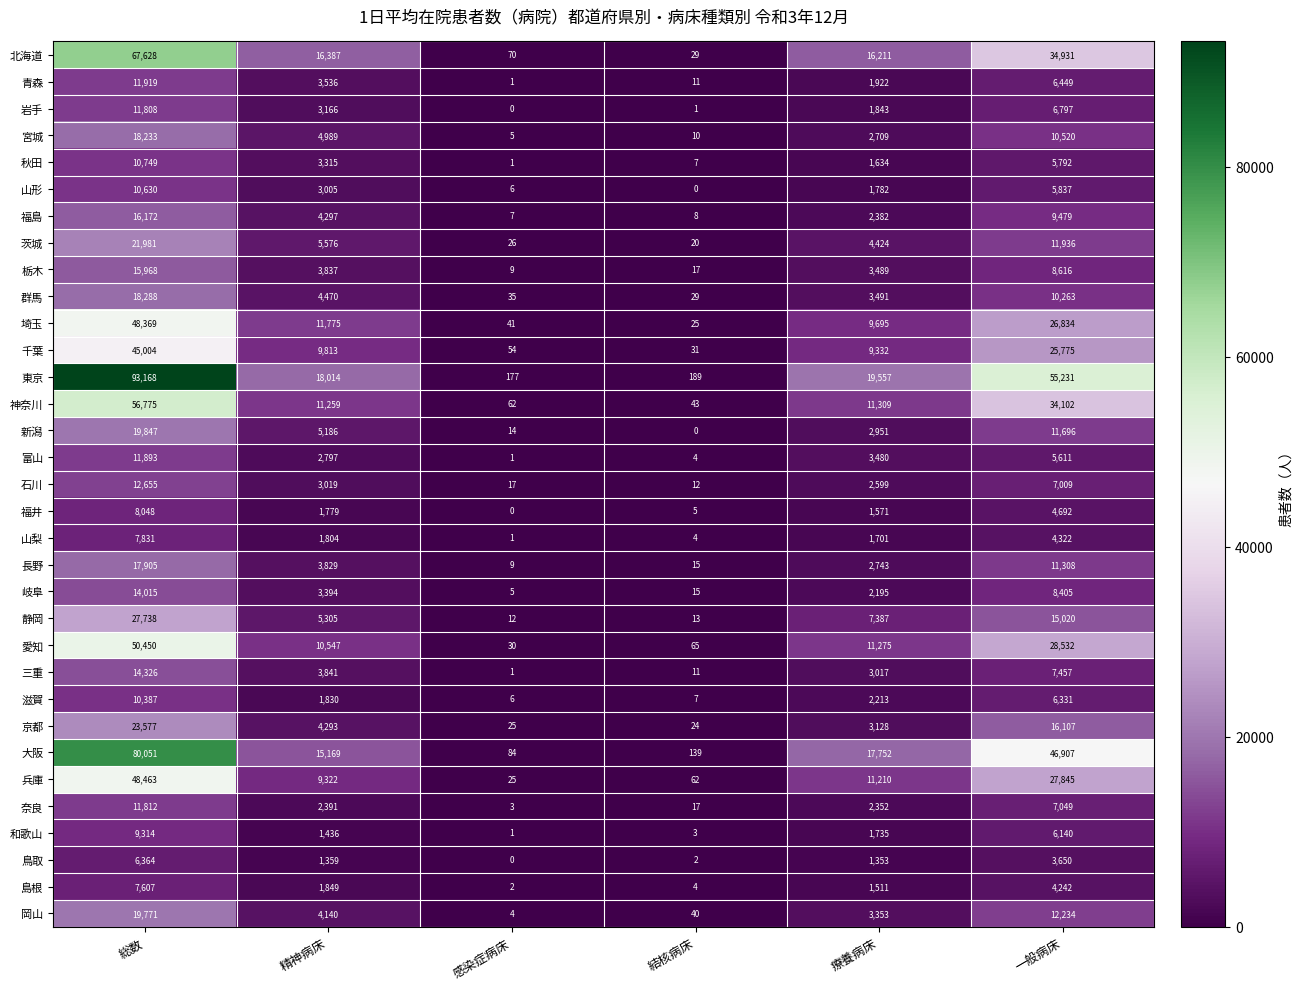

How many data points in 滋賀 are less than 2213?

3